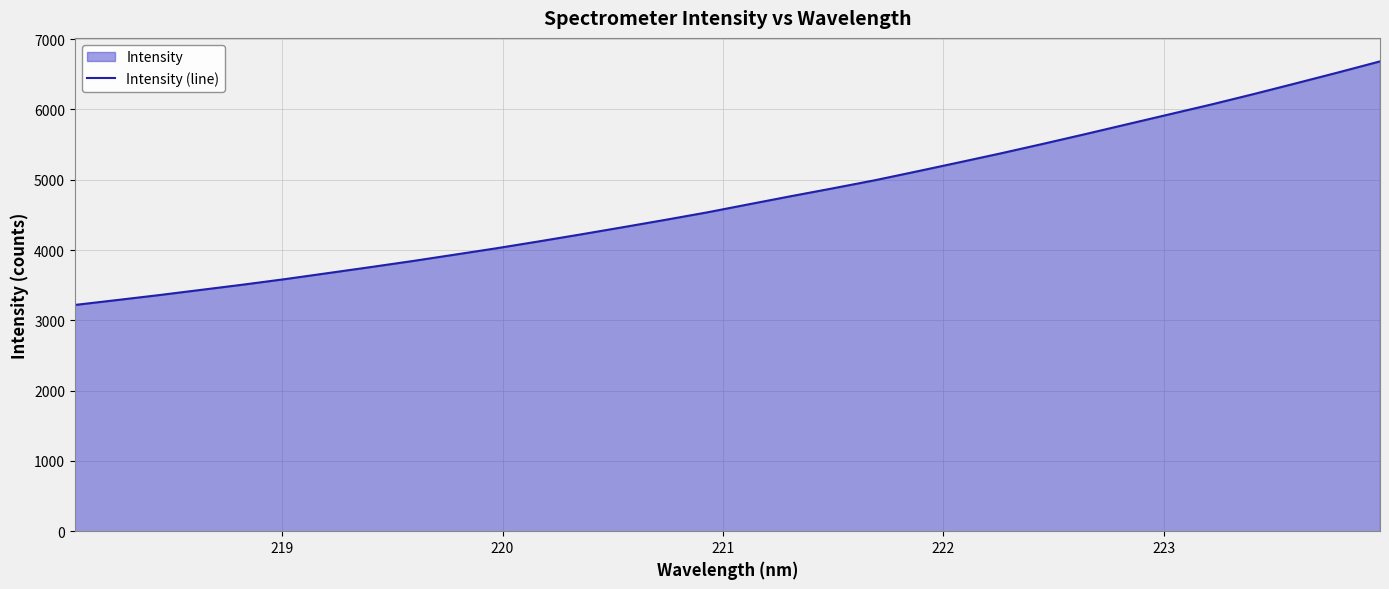

What is the difference between the maximum and minimum values?

3465.0